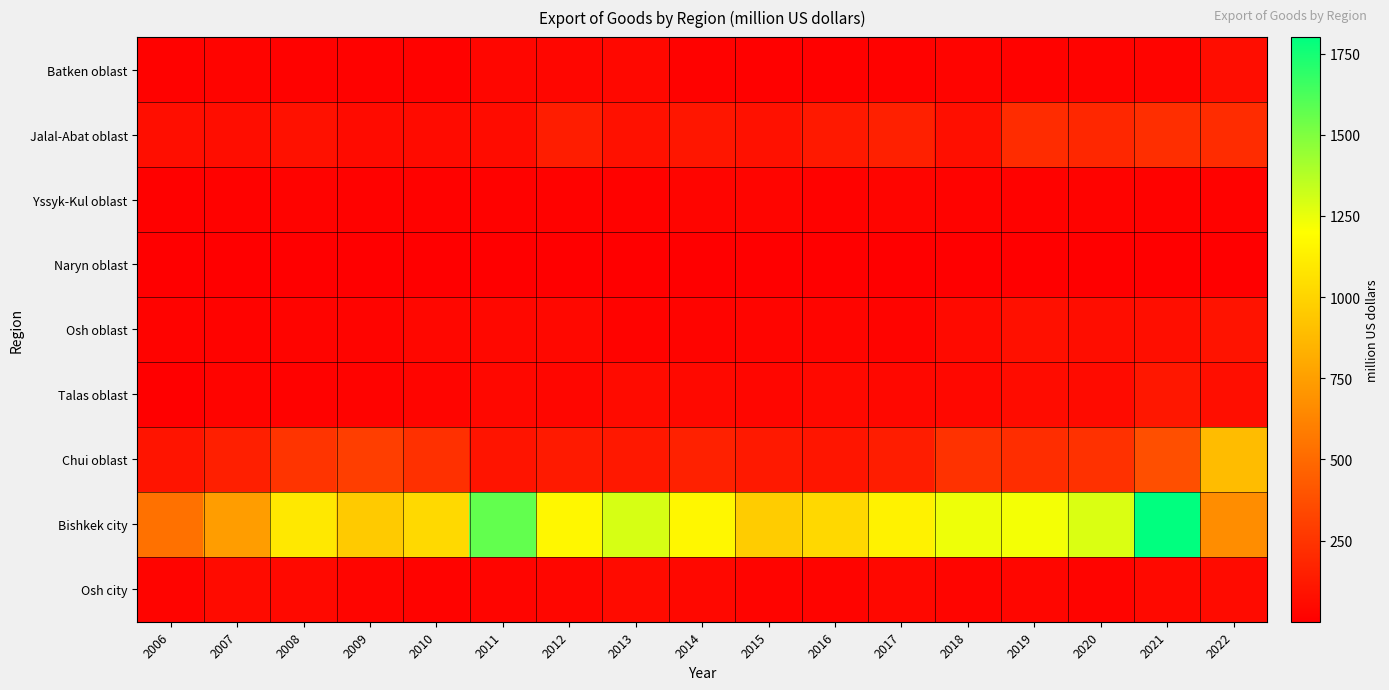

What is the spread (max minus min) of values at 2017?

1139.9